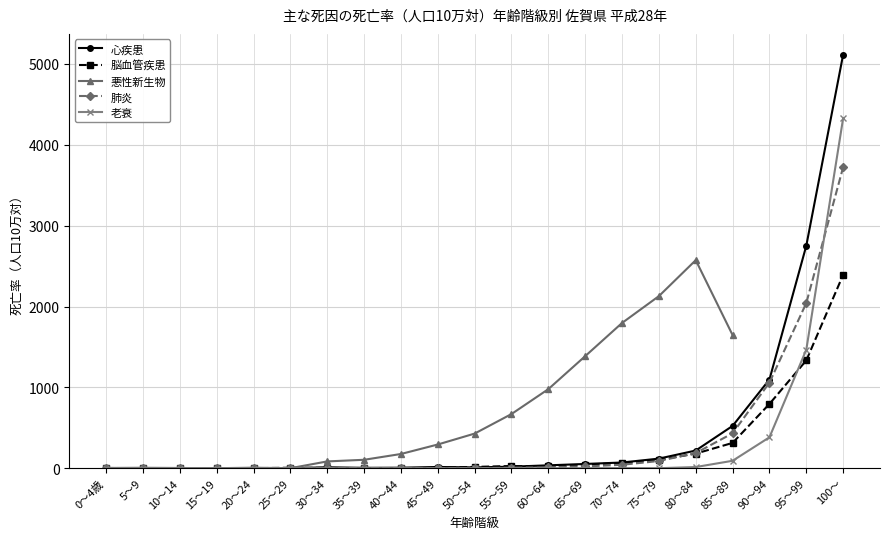

Rank the series by their maximum value, from lowest to highest.

脳血管疾患, 悪性新生物, 肺炎, 老衰, 心疾患